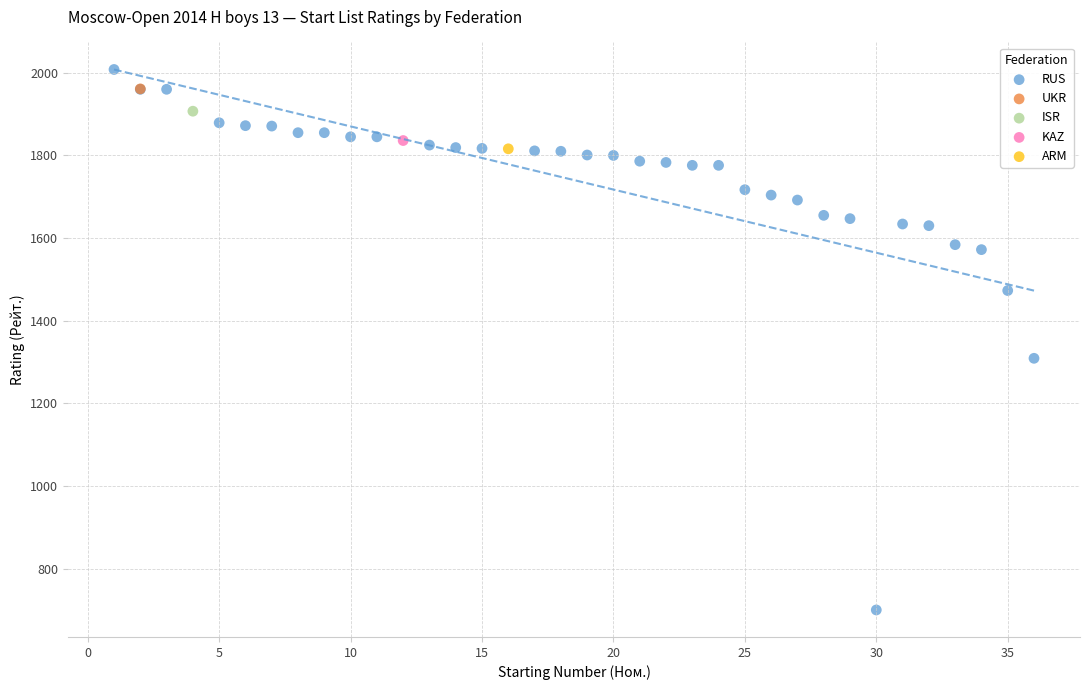

What are all the series names shown in the legend?

RUS, UKR, ISR, KAZ, ARM